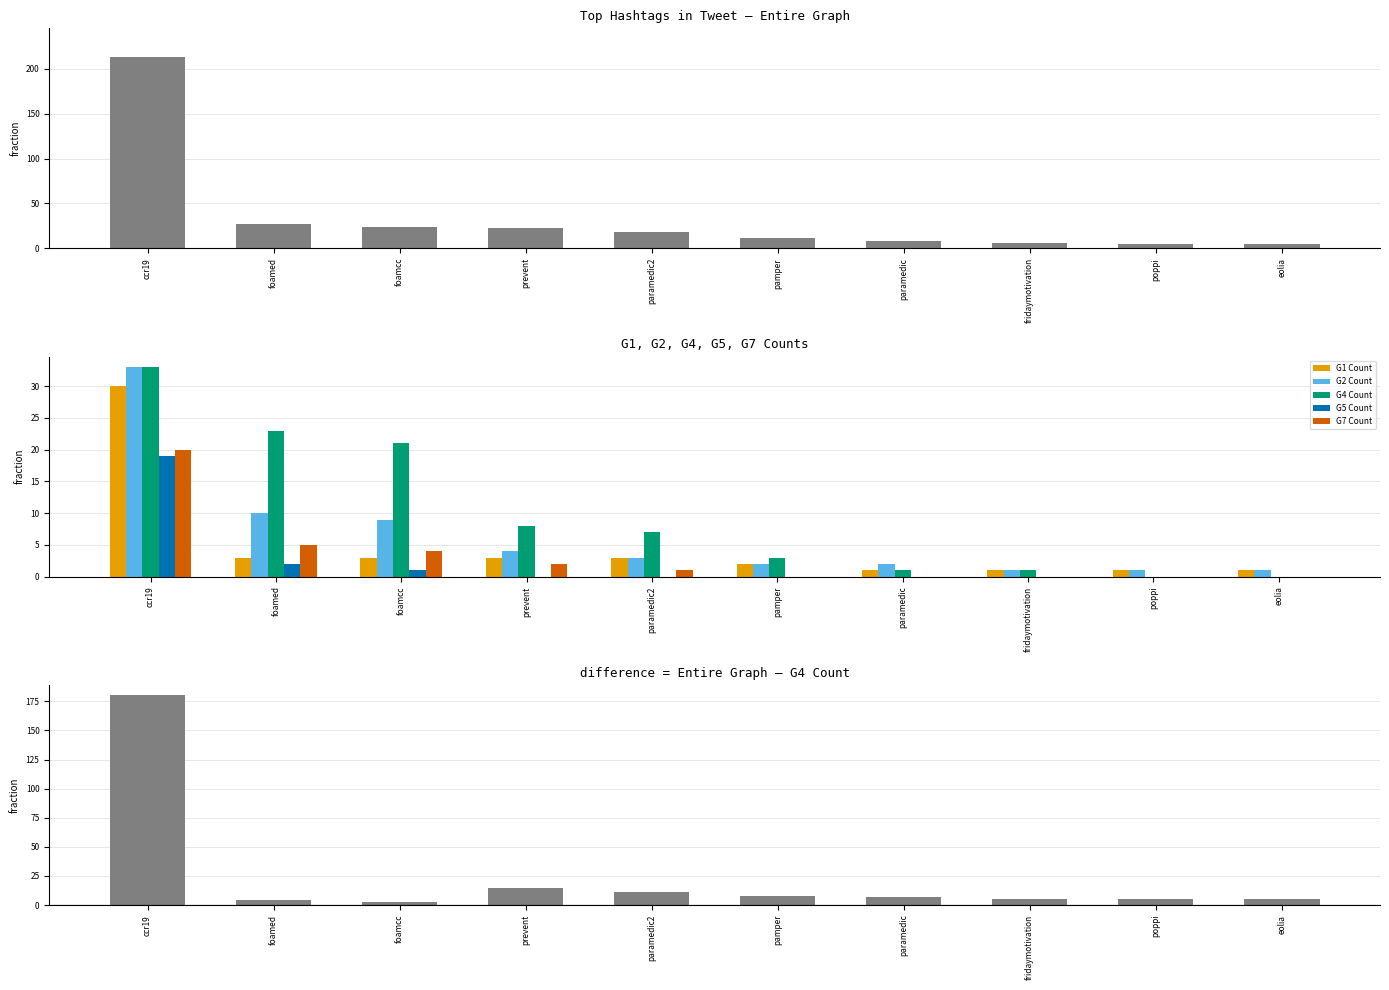

Is the value of G2 Count at poppi greater than the value of G1 Count at paramedic2?

No